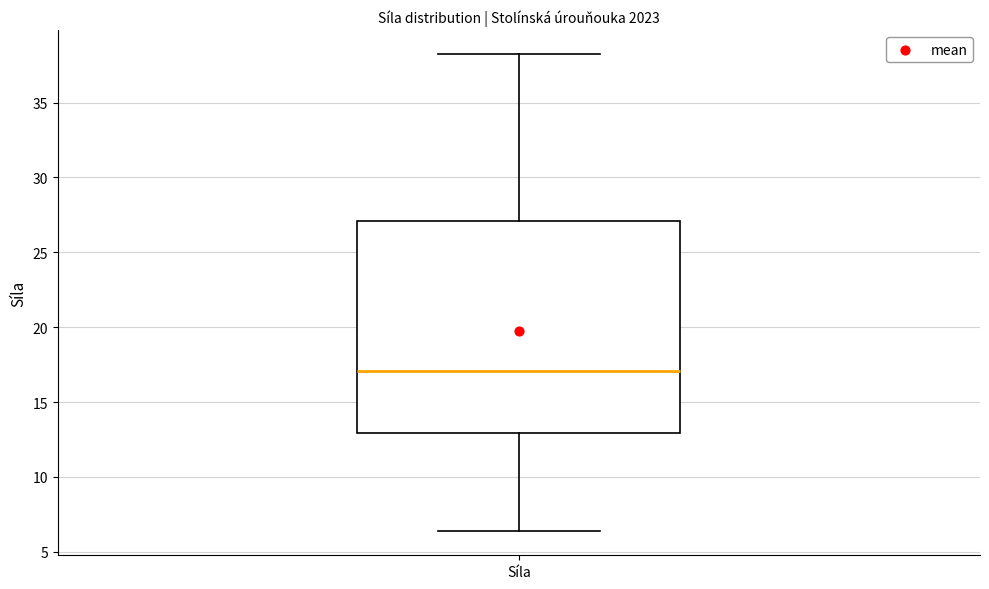

Read this box plot against the y-axis: the position of the median line, the range covered by the box, and the ends of both whiskers. The values are not printed on the chart, so give them approximately, as read against the axis.

median 17.0, box 13.0 to 27.0, whiskers 6.5 to 38.5